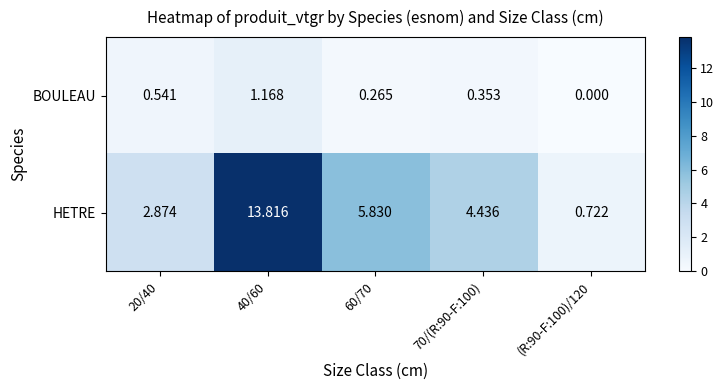

Which category has the highest value across all series?

40/60